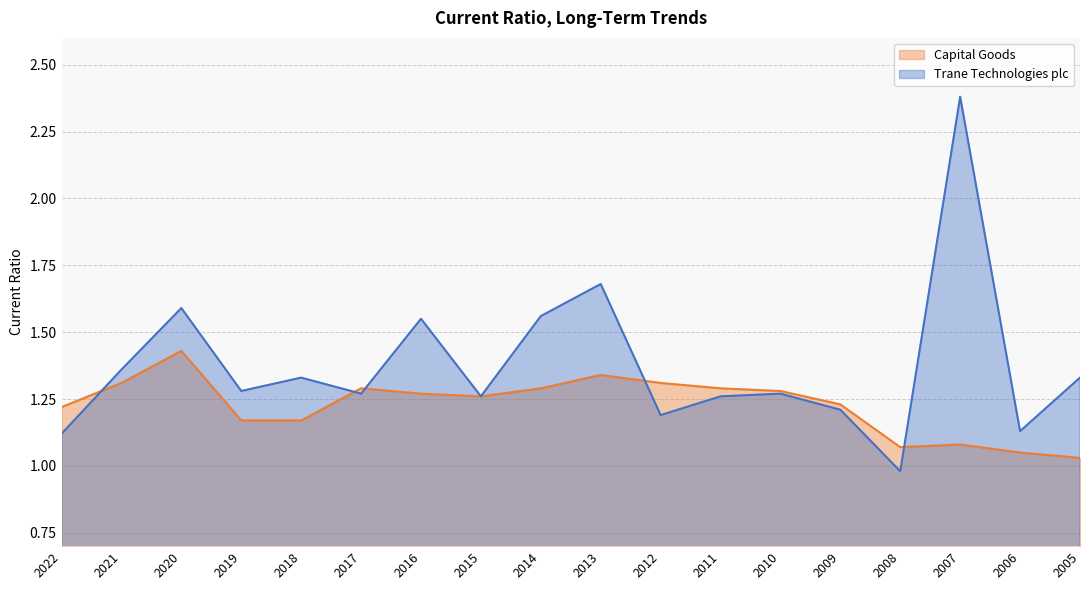

What is the maximum value shown in the chart?

2.4